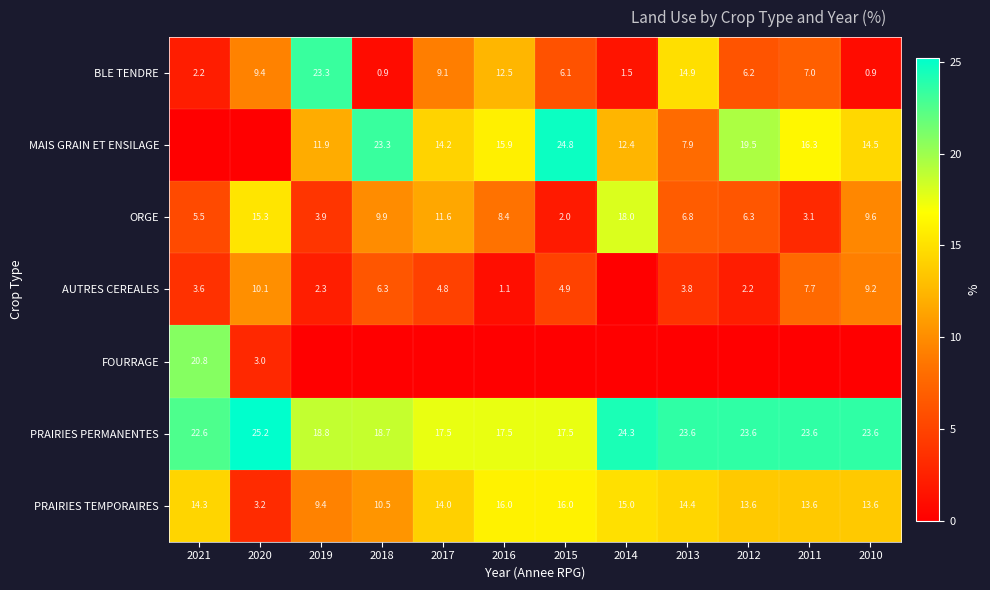

What is the highest value of the ORGE series?

18.0